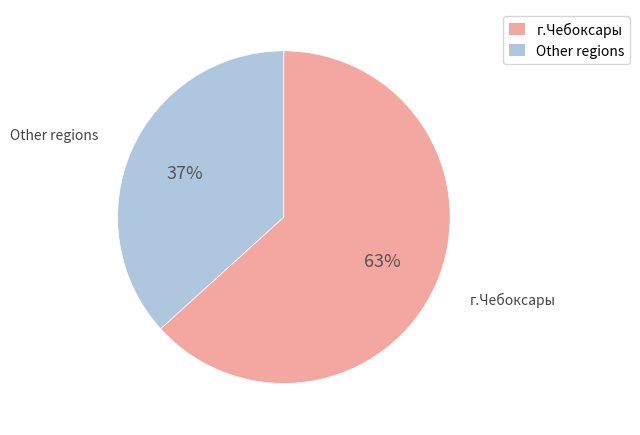

How many segments does this pie chart have?

2